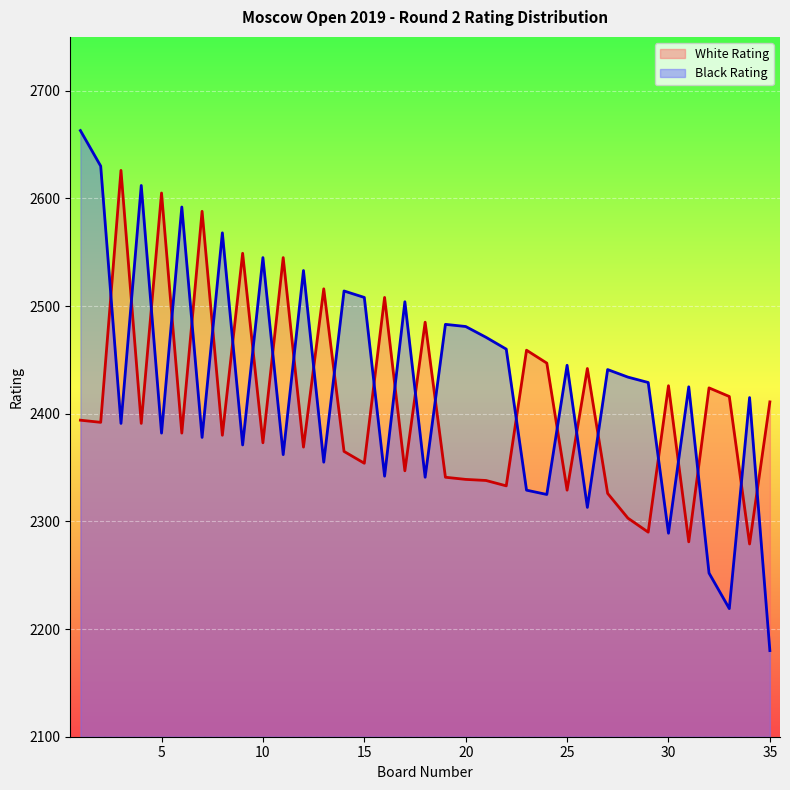

True or false: White Rating has more than 1 points higher than both neighbors.

True